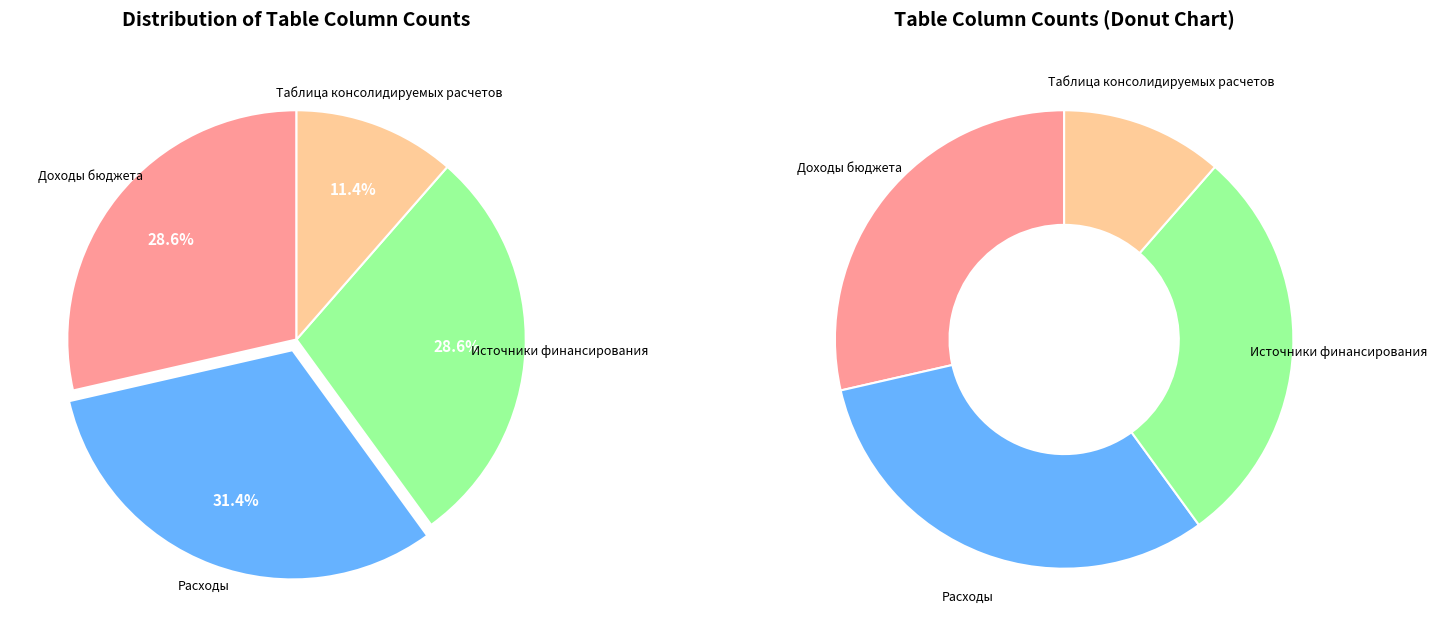

Is it true that Таблица консолидируемых расчетов is 2% of the pie?

False